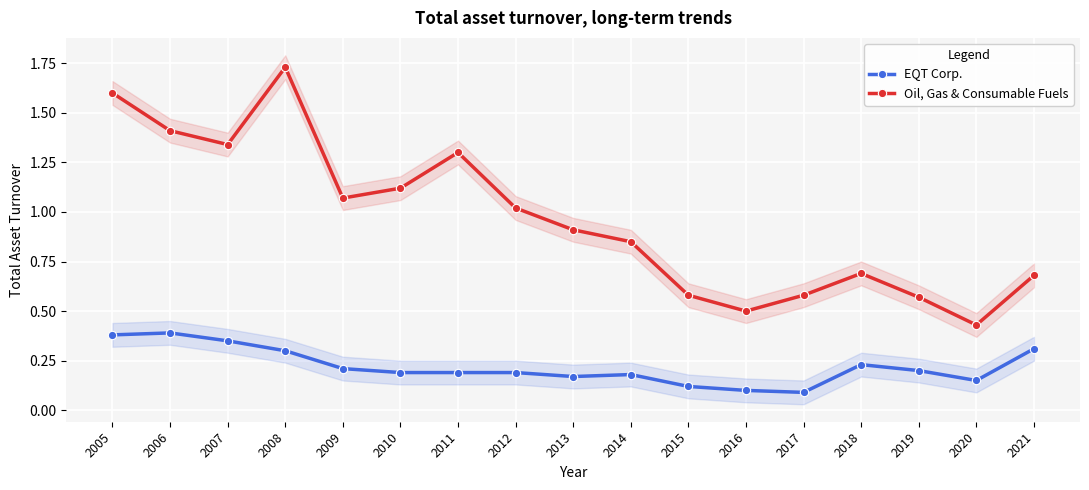

Which series has the widest spread of values?

Oil, Gas & Consumable Fuels